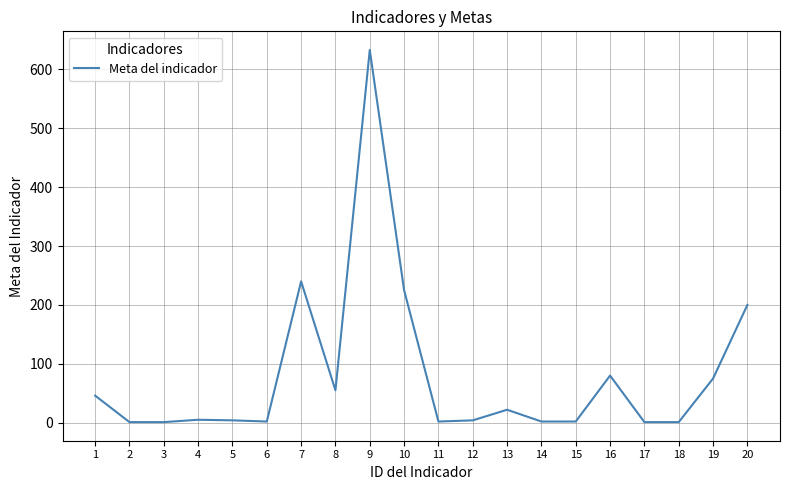

What is the difference between the second highest and minimum values?

239